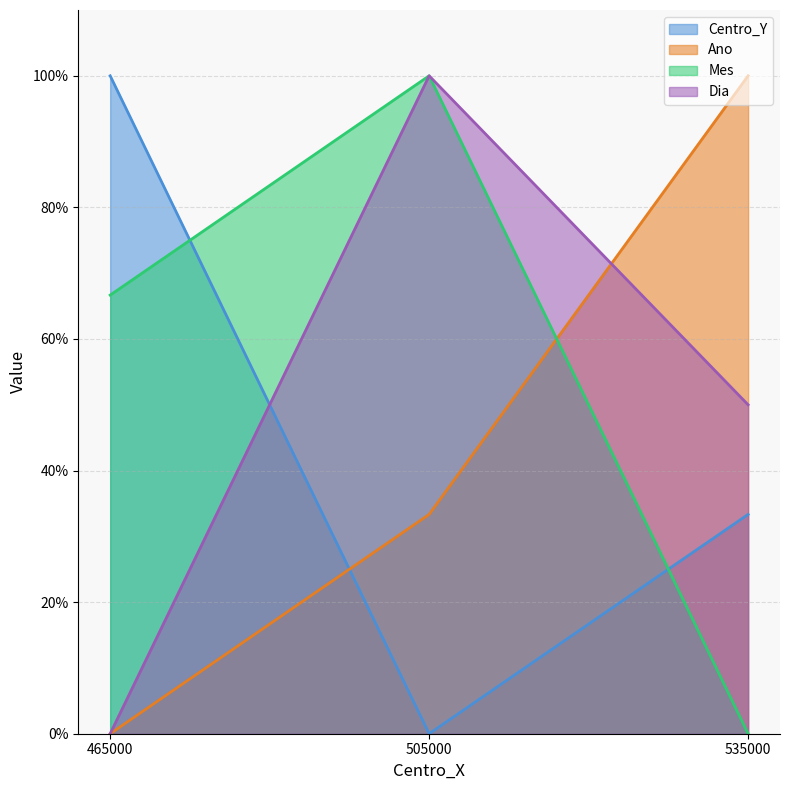

What is the difference between the Centro_Y values at 465000 and 505000?

1.0